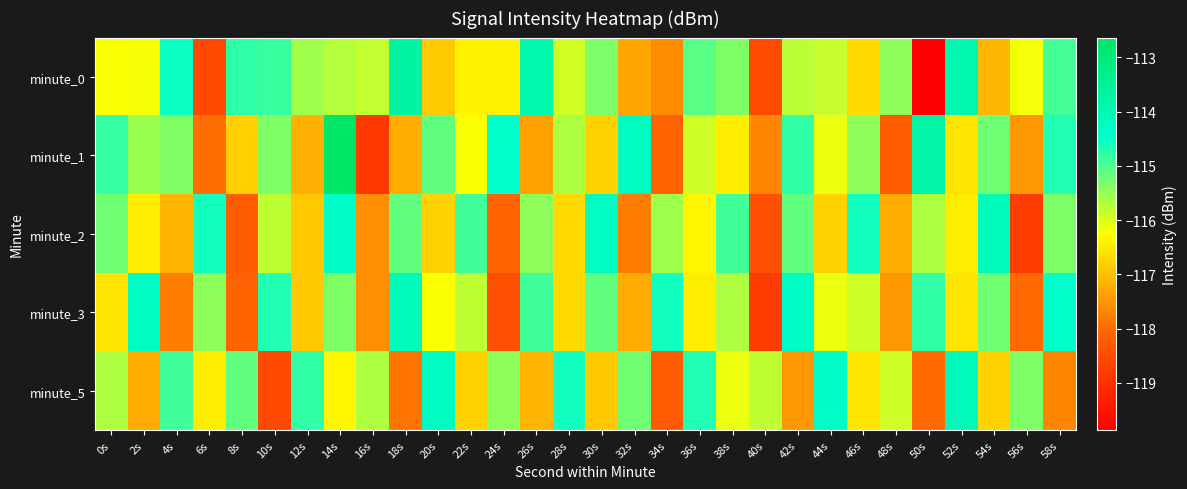

Which series has the largest total across all categories?

minute_0